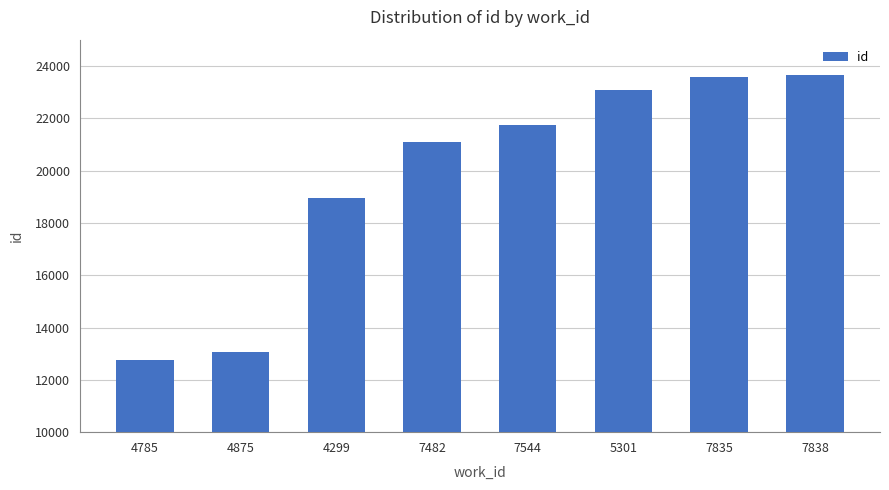

How many data points are less than 21750?

4